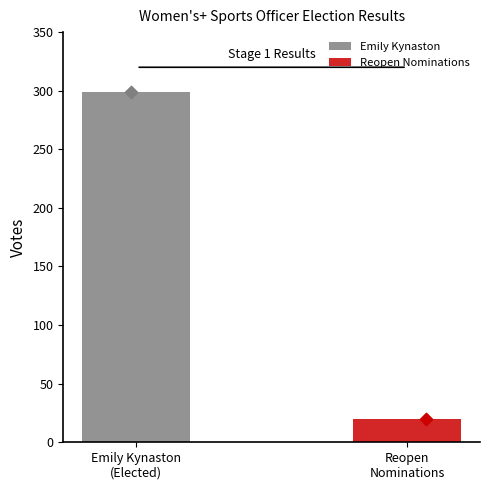

What is the change in value from Emily Kynaston to Reopen Nominations?

-279